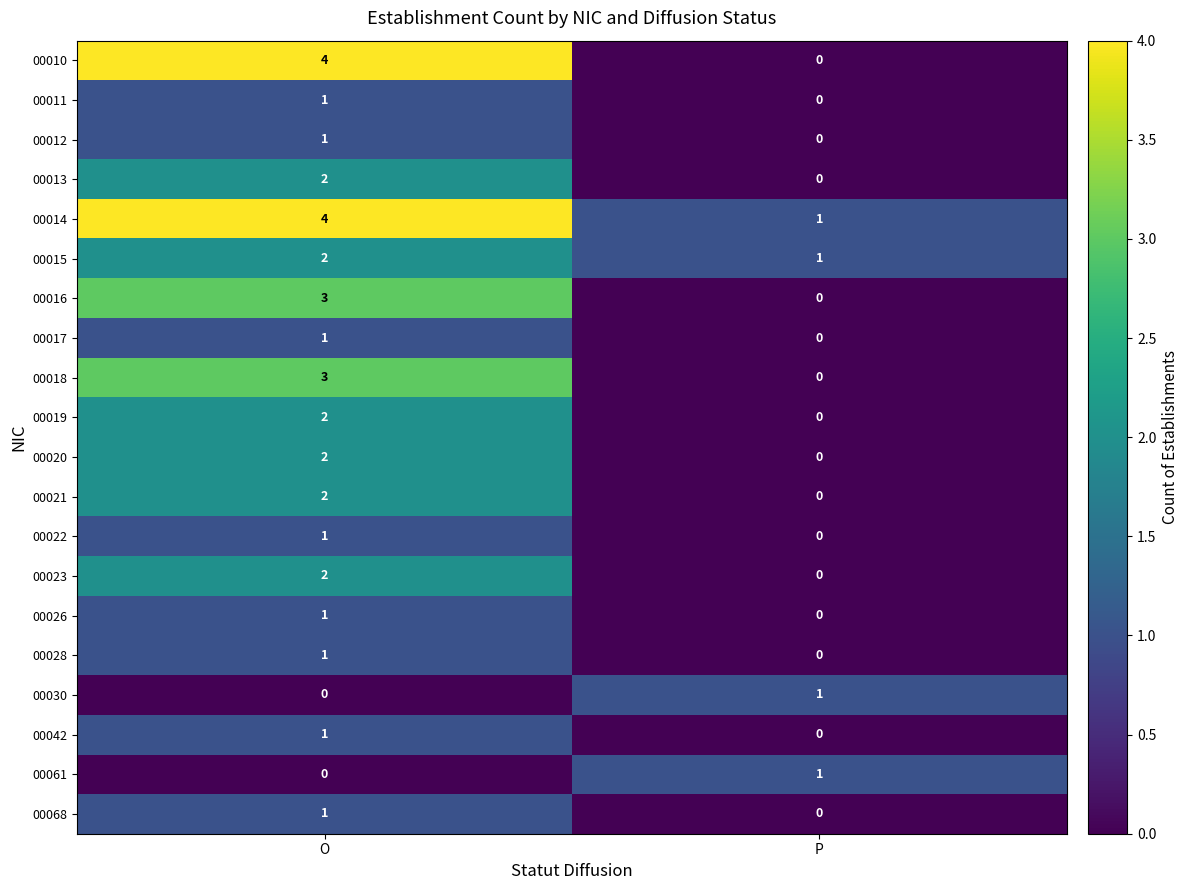

Between O and P, which series saw the biggest shift?

00010